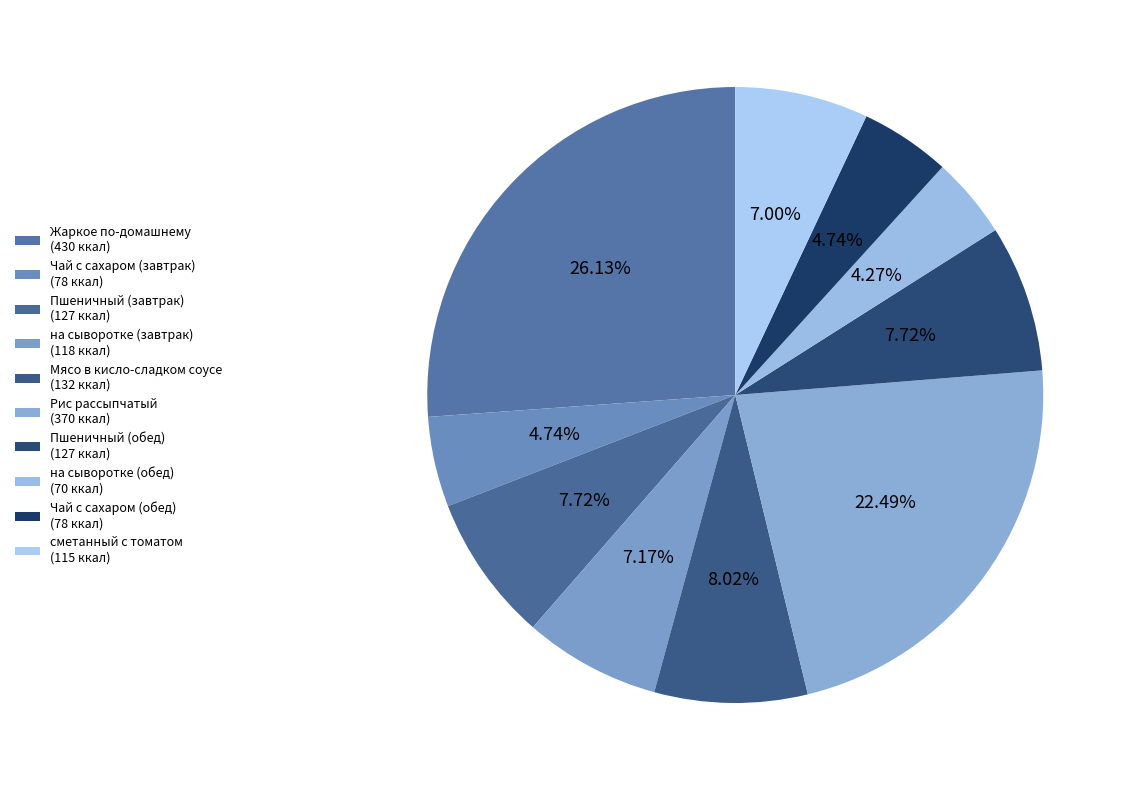

What is the largest slice in the pie chart?

Жаркое по-домашнему